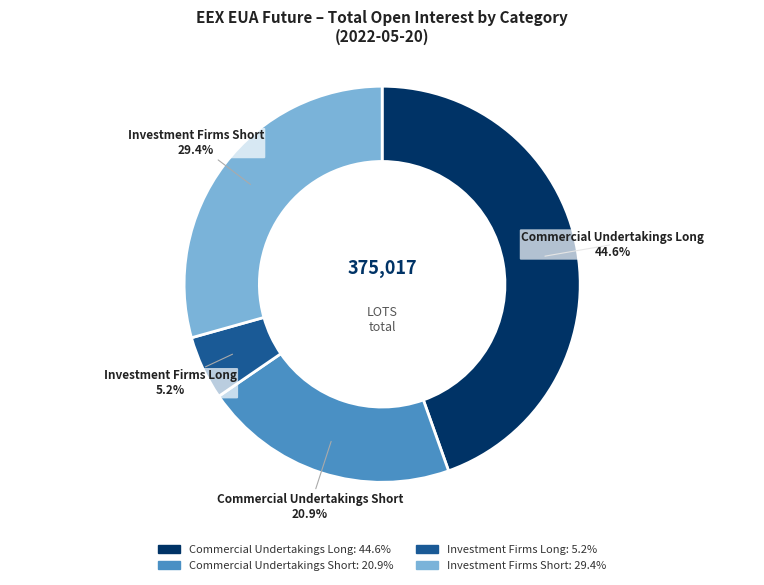

Is there a majority slice in this chart?

No